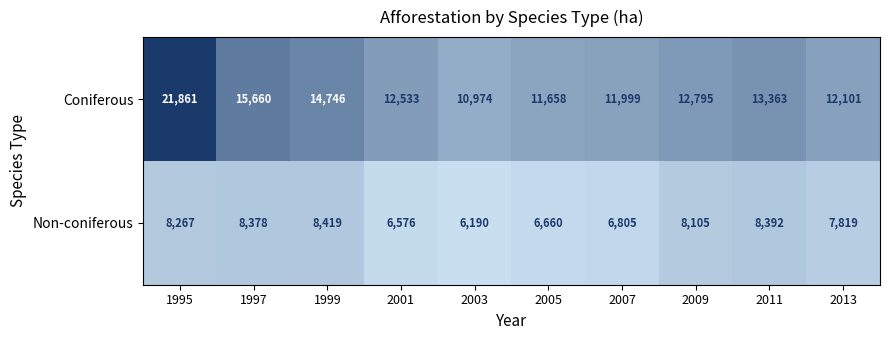

Between 1997 and 1999, which series saw the biggest shift?

Coniferous